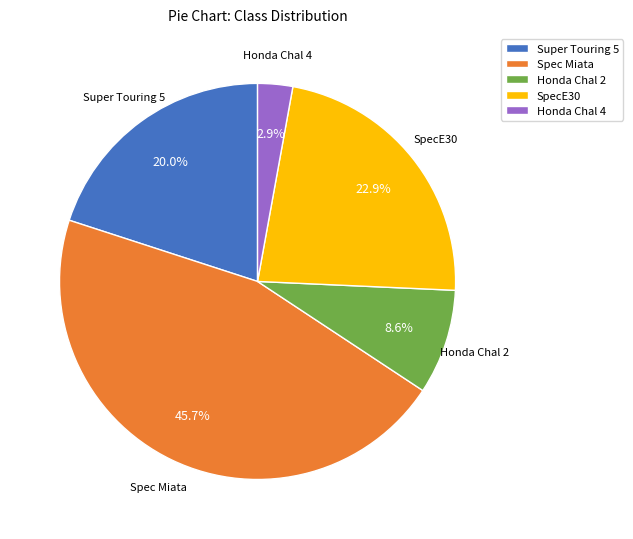

Do Spec Miata and Honda Chal 4 together represent more than half of the pie?

No